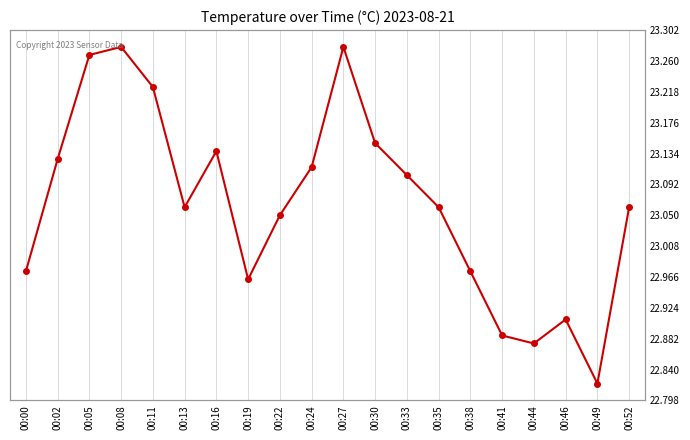

What is the greatest value displayed?

23.3